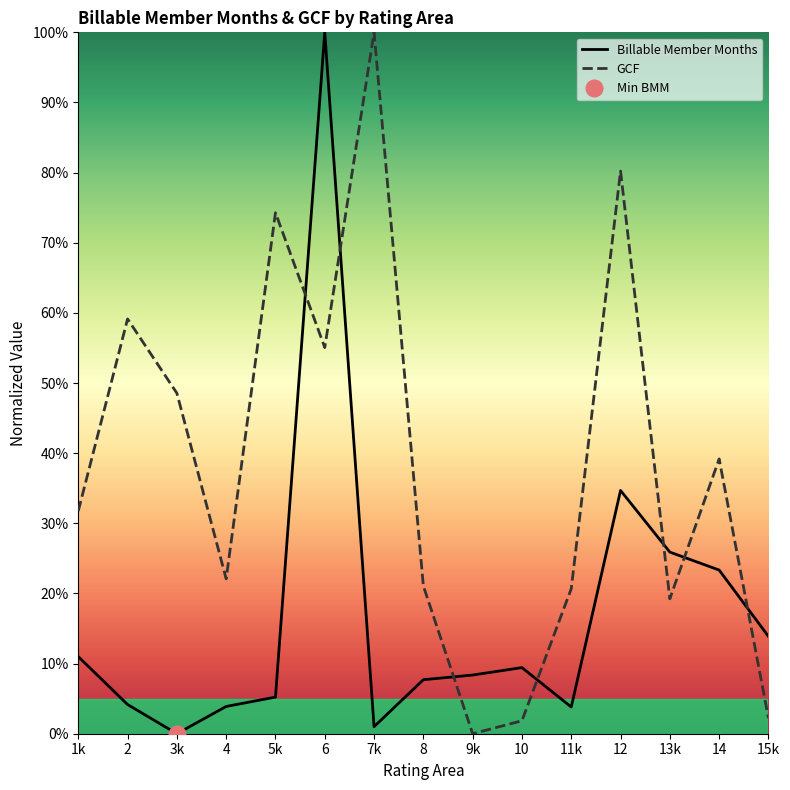

Reading right to left, what are all the values shown in this chart?

Billable Member Months: 0.1	0.2	0.3	0.3	0.0	0.1	0.1	0.1	0.0	1.0	0.1	0.0	0.0	0.0	0.1
GCF: 0.0	0.4	0.2	0.8	0.2	0.0	0.0	0.2	1.0	0.6	0.7	0.2	0.5	0.6	0.3